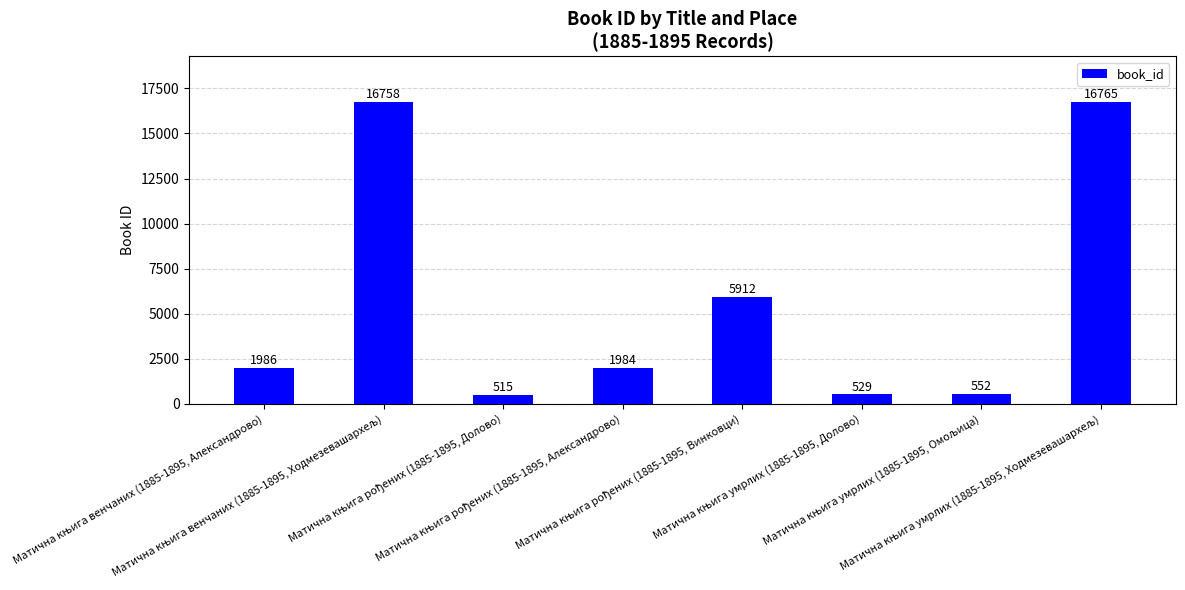

What is the value of the 5th bar from the left?

5912